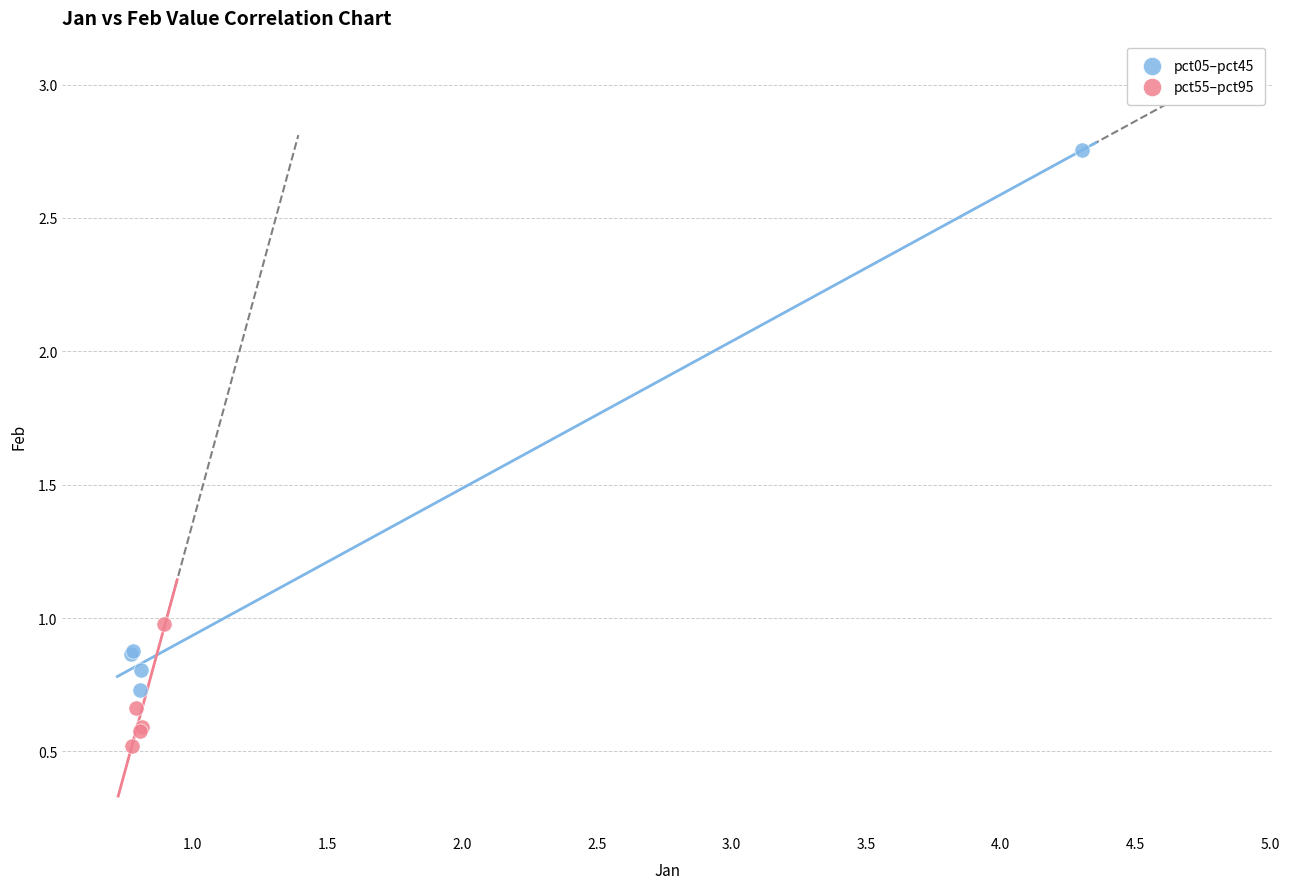

Which series reaches the maximum Y coordinate?

pct05–pct45